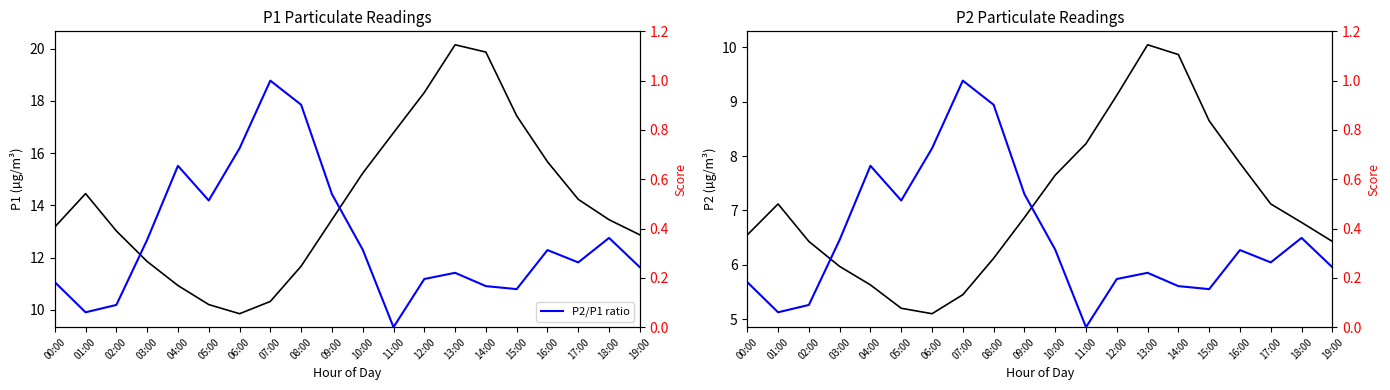

Rank the categories by P2/P1 ratio value from highest to lowest.

07:00, 08:00, 06:00, 04:00, 09:00, 05:00, 18:00, 03:00, 10:00, 16:00, 17:00, 19:00, 13:00, 12:00, 00:00, 14:00, 15:00, 02:00, 01:00, 11:00